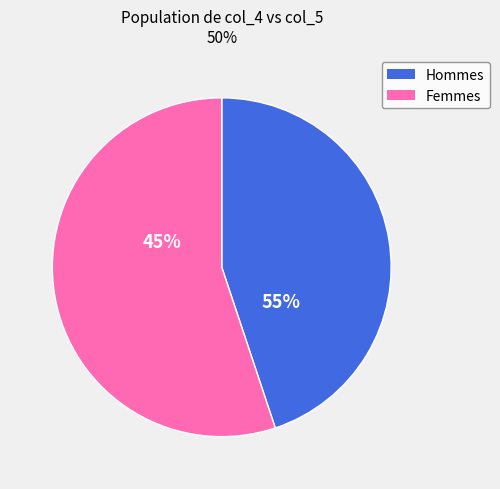

Is there any slice that represents more than half of the pie?

Yes